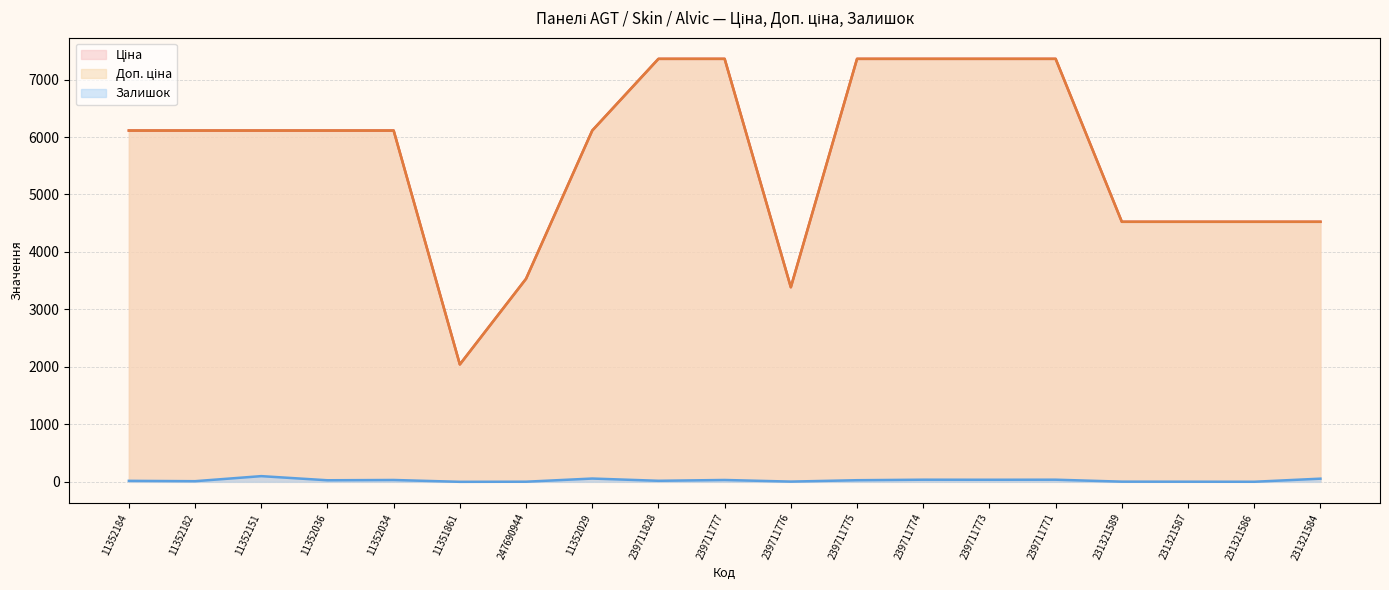

What are all the series names shown in the legend?

Ціна, Доп. ціна, Залишок